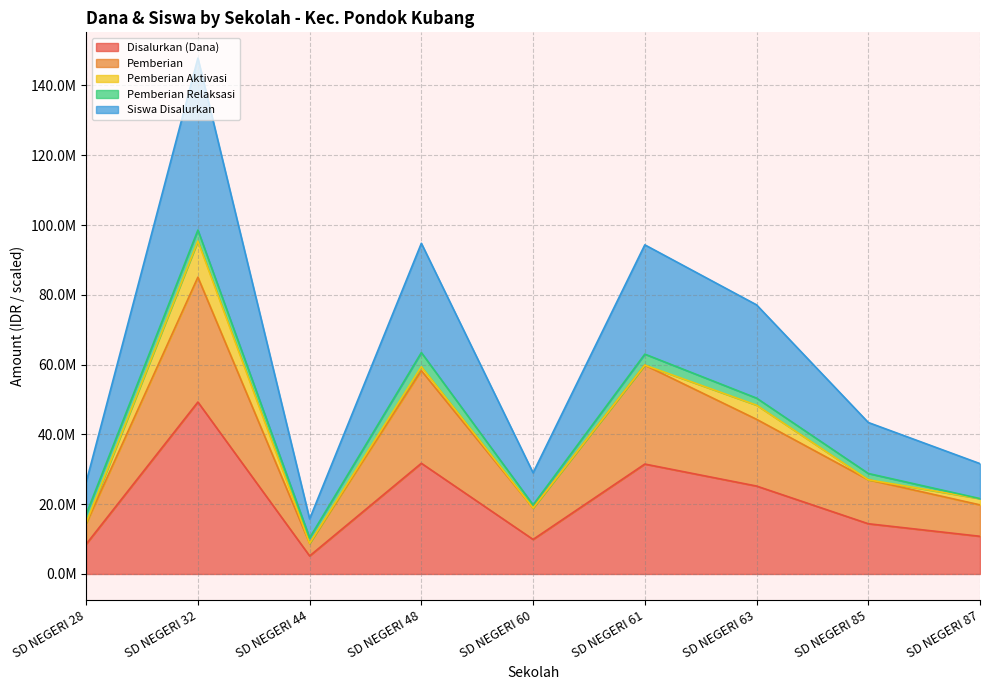

Where is the first local maximum for Disalurkan (Dana)?

SD NEGERI 32